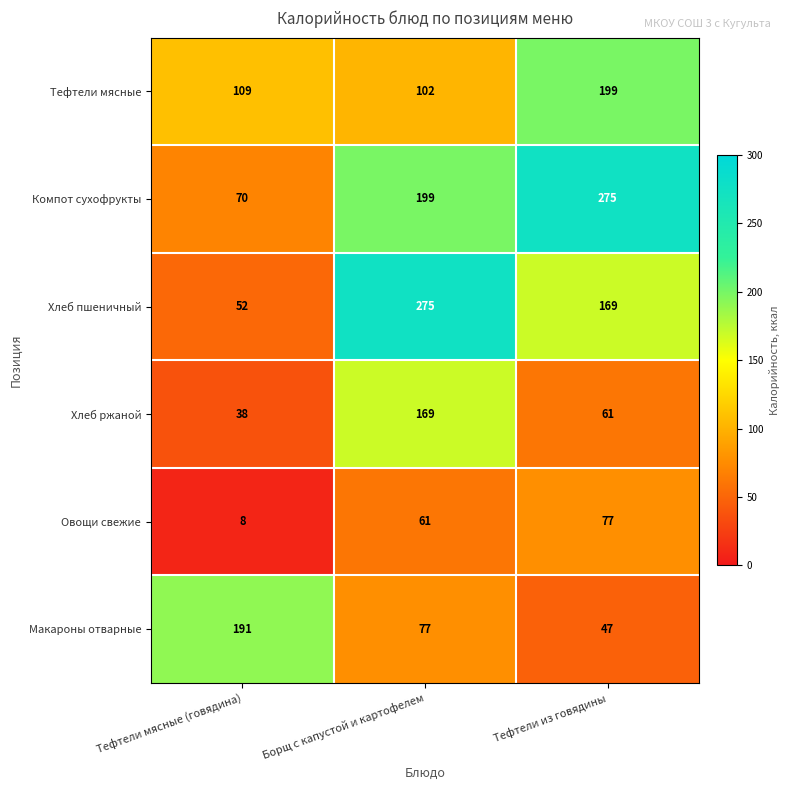

At how many categories does at least one series exceed 230?

2